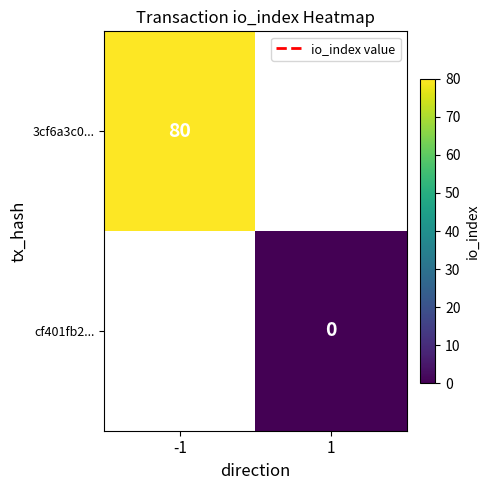

Which category has the lowest value across all series?

1